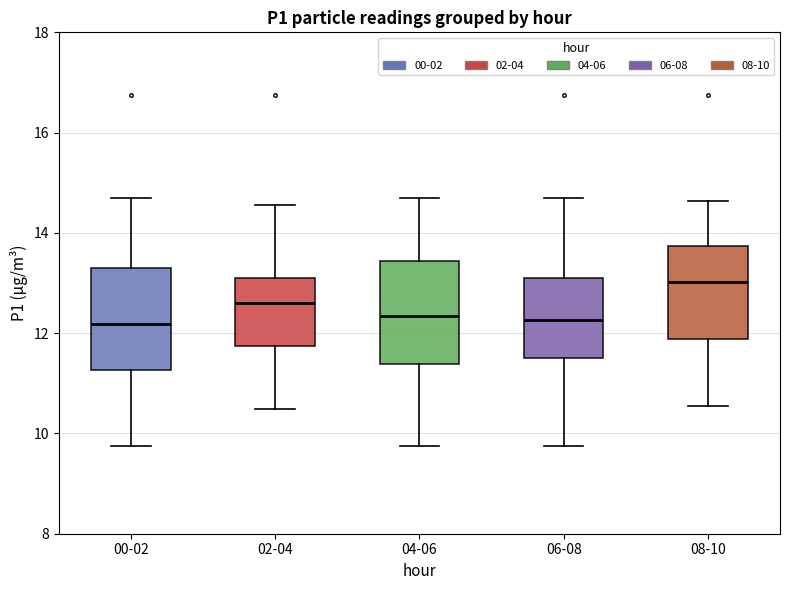

Where does the upper whisker of the box for 00-02 end on the y-axis? The values are not printed on the chart, so give them approximately, as read against the axis.

14.8